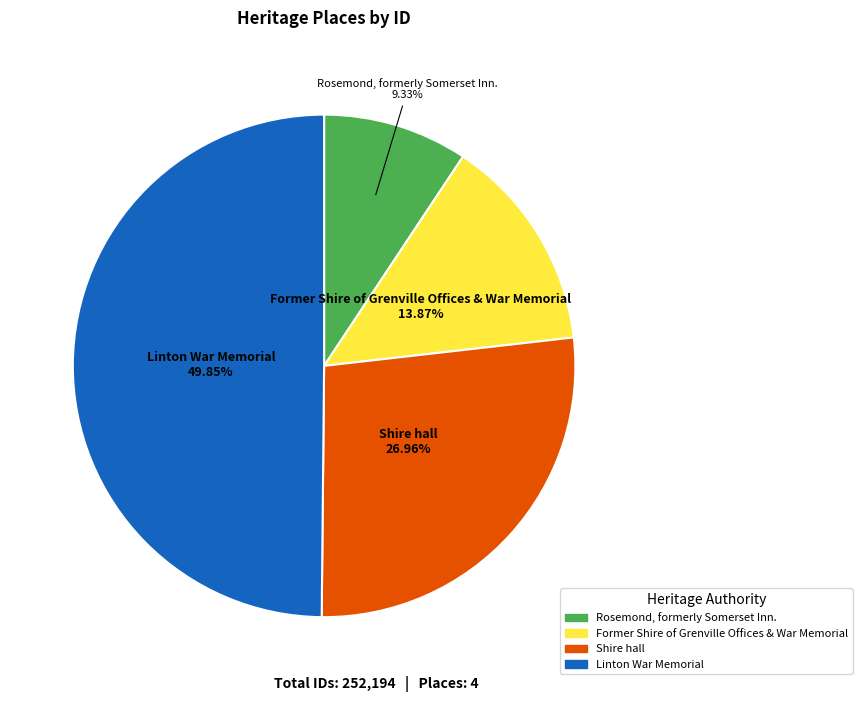

To the nearest percent, what percentage of the pie is Shire hall?

27%